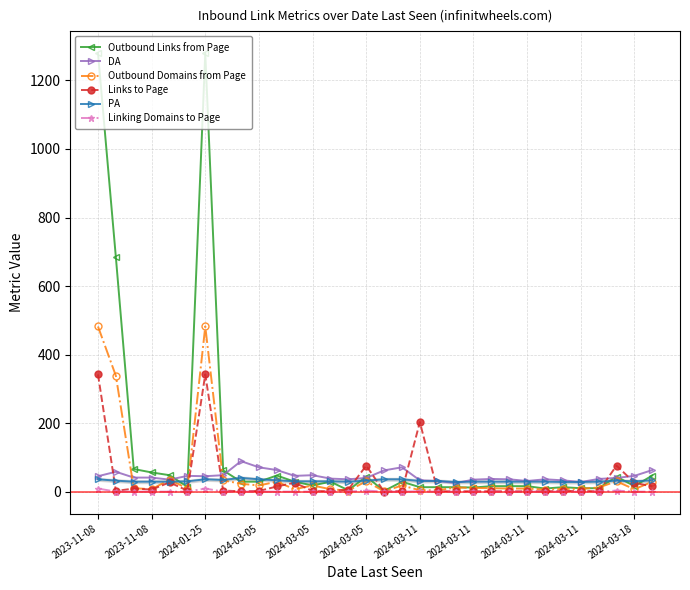

True or false: PA has more than 0 interior local peaks.

True